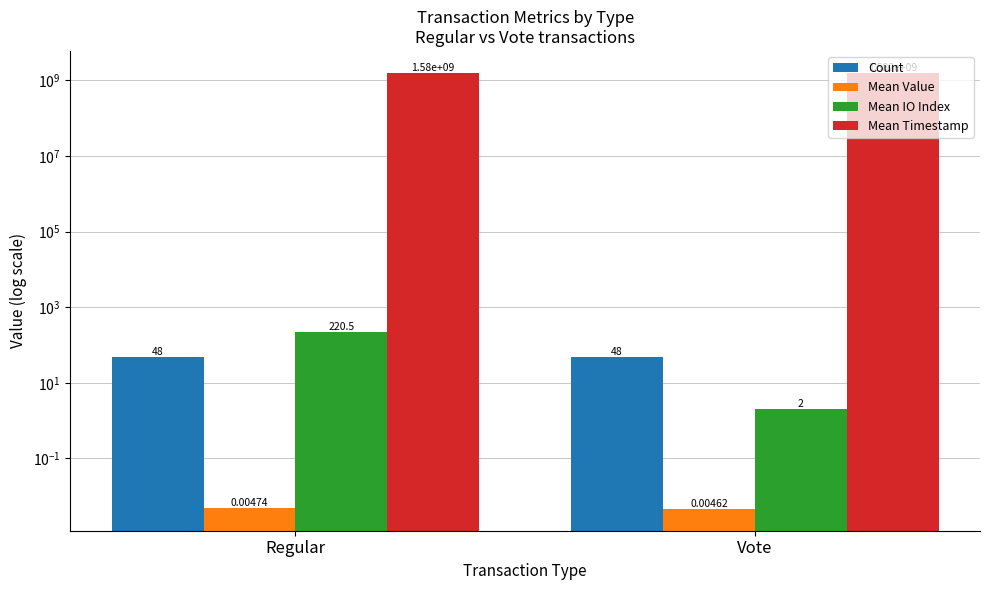

The Mean Timestamp series shows 926286885.7 at Vote. True or false?

False